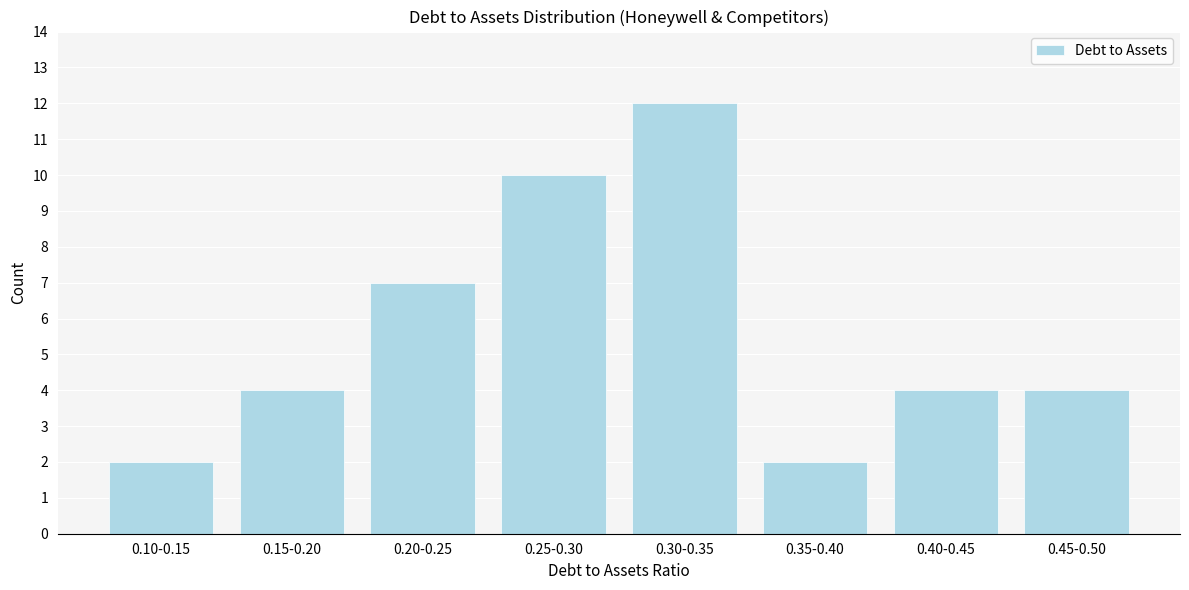

Reading right to left, transcribe all the data shown in this chart.

0.45-0.50=4	0.40-0.45=4	0.35-0.40=2	0.30-0.35=12	0.25-0.30=10	0.20-0.25=7	0.15-0.20=4	0.10-0.15=2